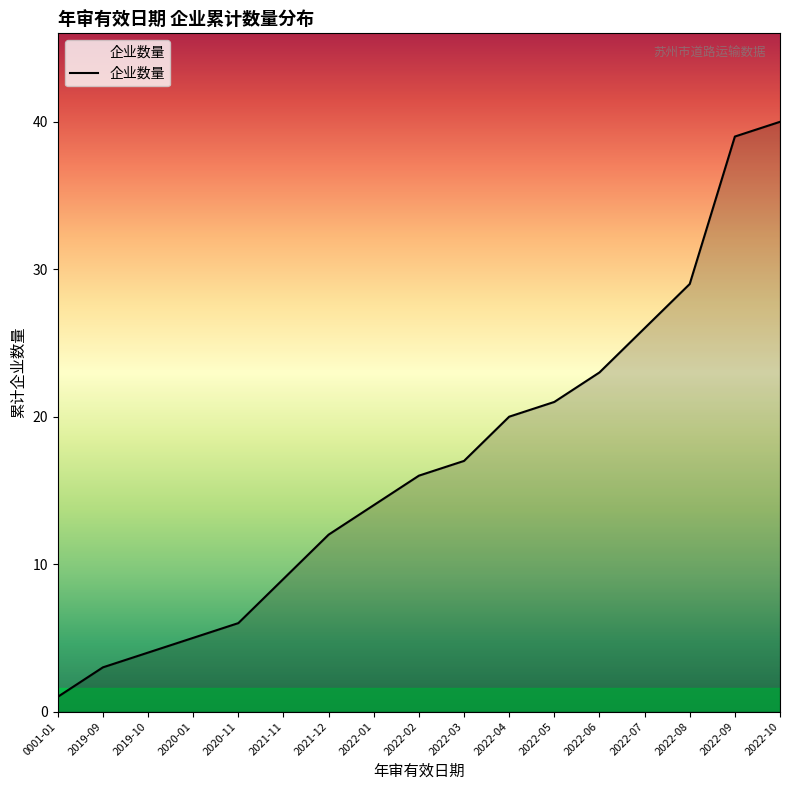

True or false: the data has more than 2 interior local peaks.

False